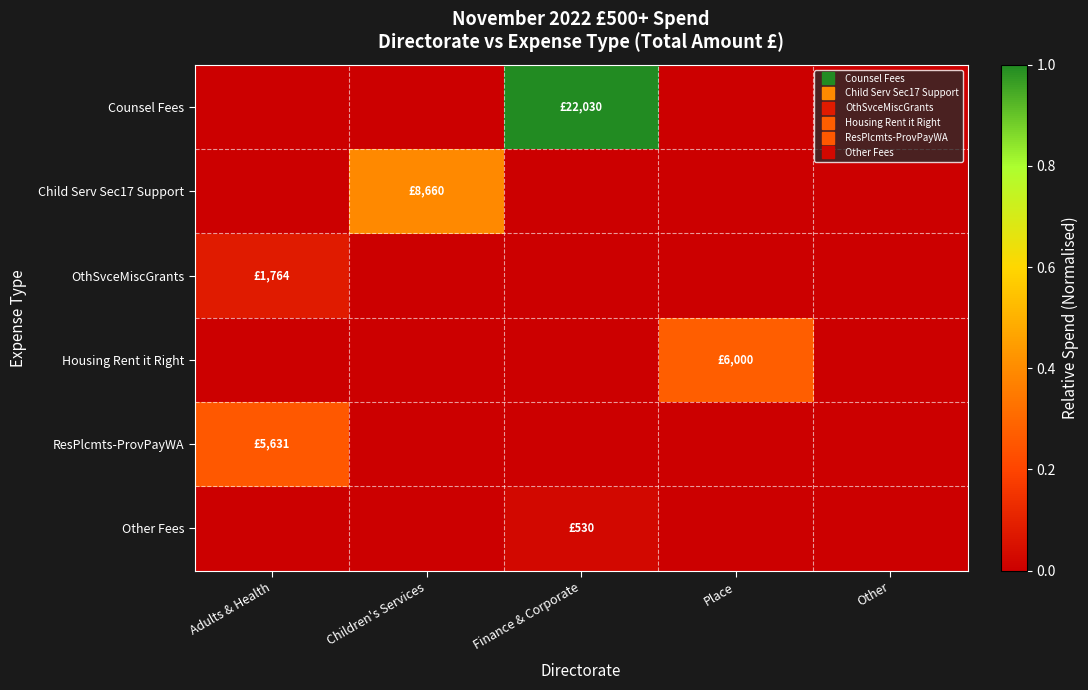

Rank the series at Adults & Health from lowest to highest value.

Counsel Fees, Child Serv Sec17 Support, Housing Rent it Right, Other Fees, OthSvceMiscGrants, ResPlcmts-ProvPayWA